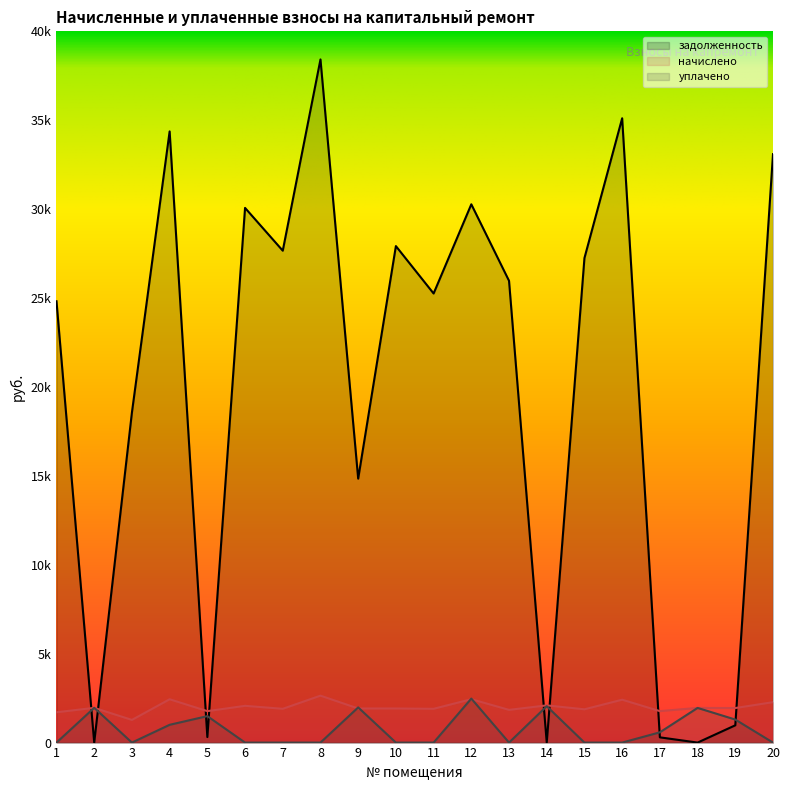

Between 10 and 19, which is larger?

10